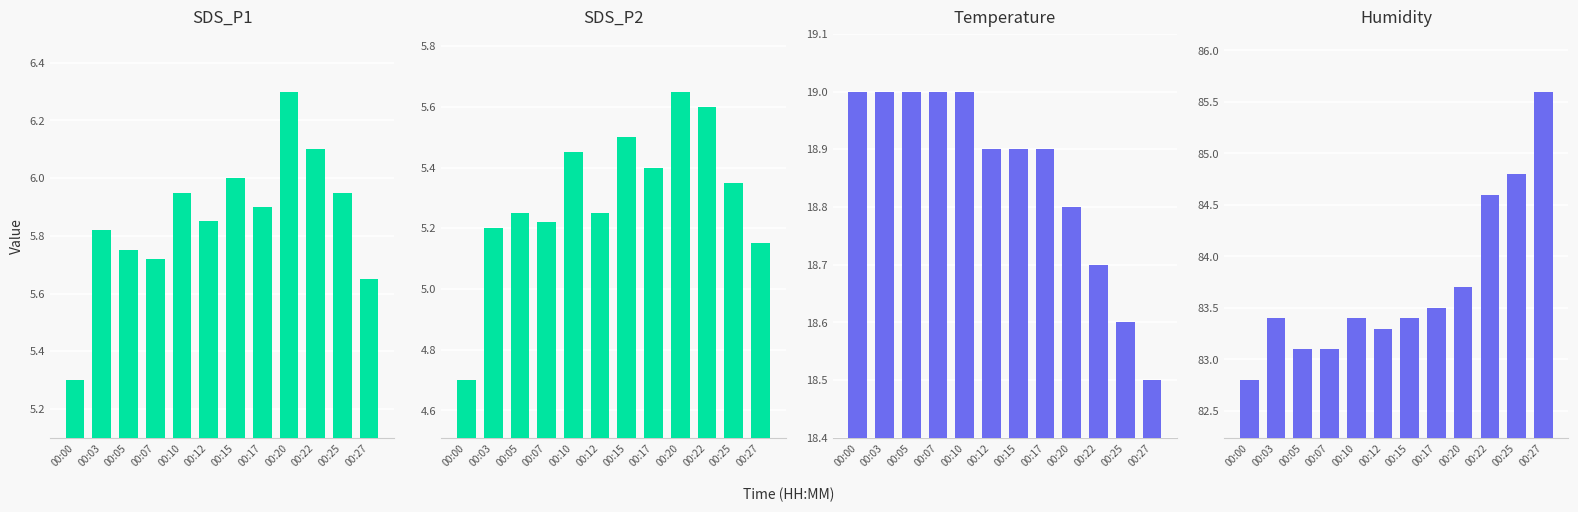

Where is Humidity nearest to the value 84?

00:20